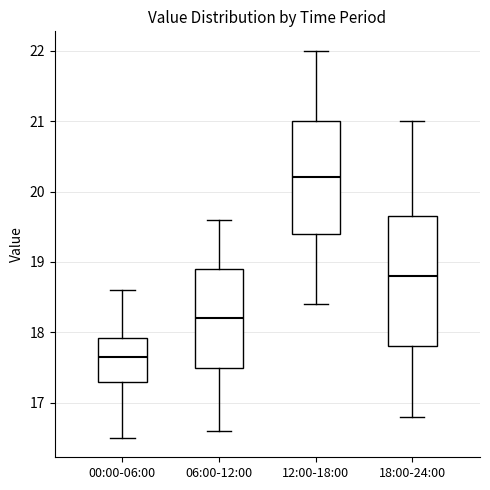

Reading left to right, transcribe this box plot: for each box, give where its median line is, the range the box spans, and where its two whiskers end, as read against the y-axis. The values are not printed on the chart, so give them approximately, as read against the axis.

00:00-06:00: median 17.7, box 17.3 to 17.9, whiskers 16.5 to 18.6
06:00-12:00: median 18.2, box 17.5 to 18.9, whiskers 16.6 to 19.6
12:00-18:00: median 20.2, box 19.4 to 21.0, whiskers 18.4 to 22.0
18:00-24:00: median 18.8, box 17.8 to 19.7, whiskers 16.8 to 21.0